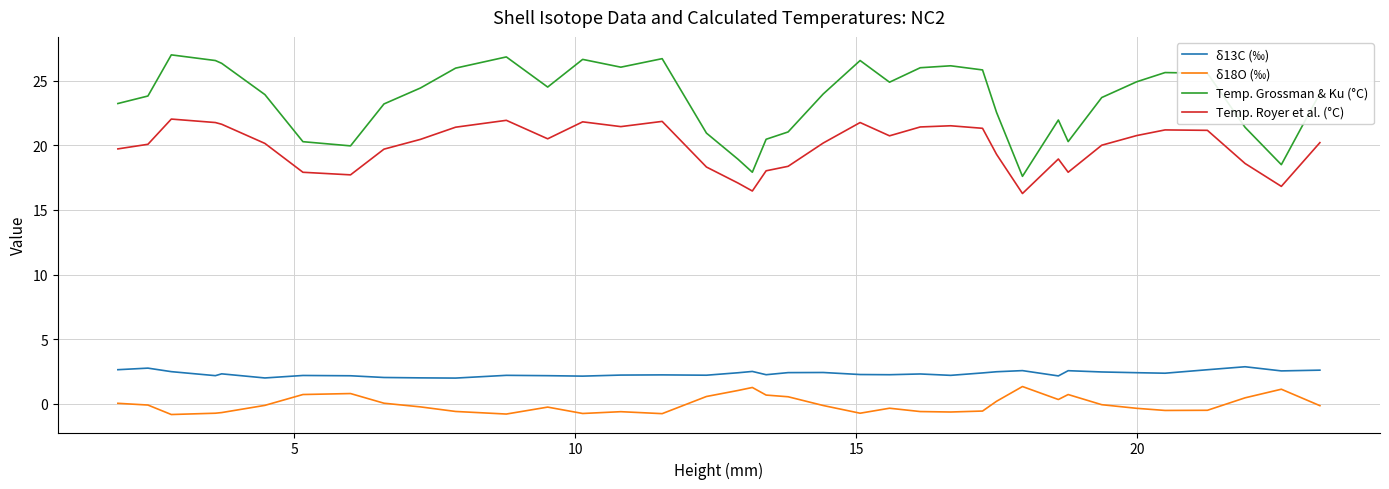

What is the maximum value for δ18O (‰)?

1.3